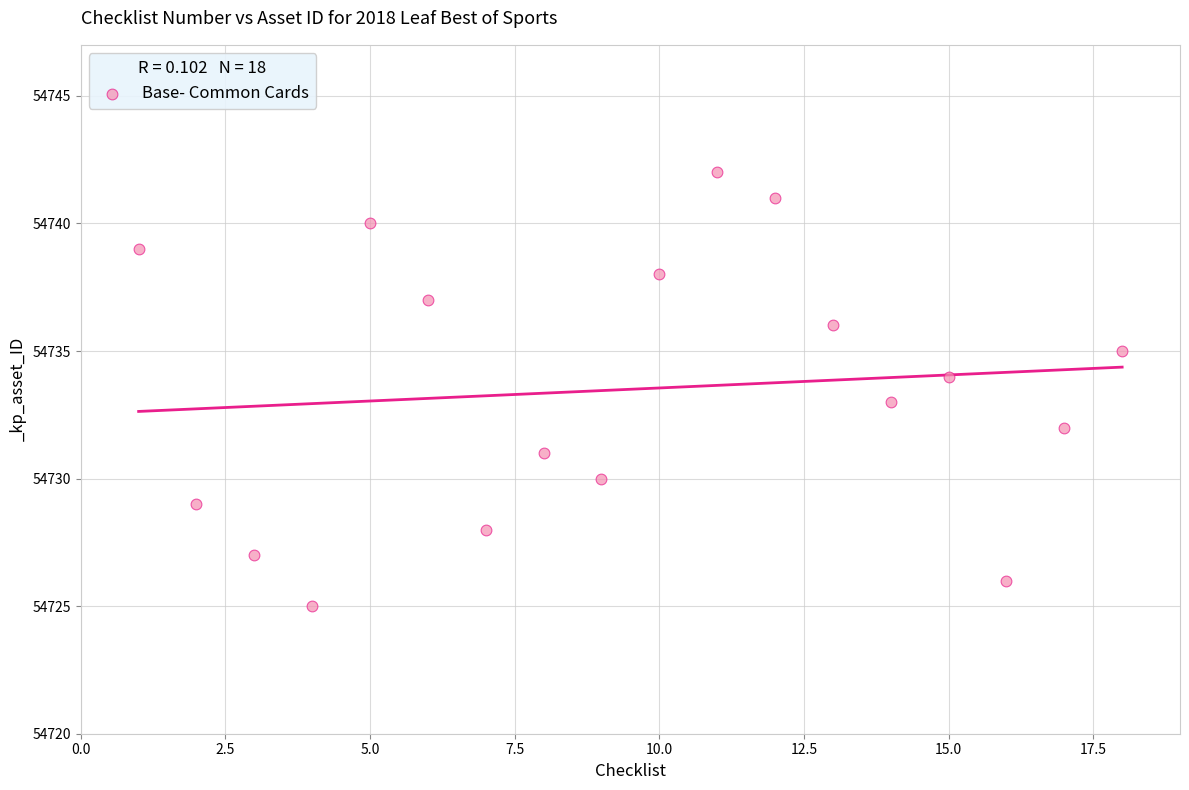

What is the range of X values (max minus min)?

17